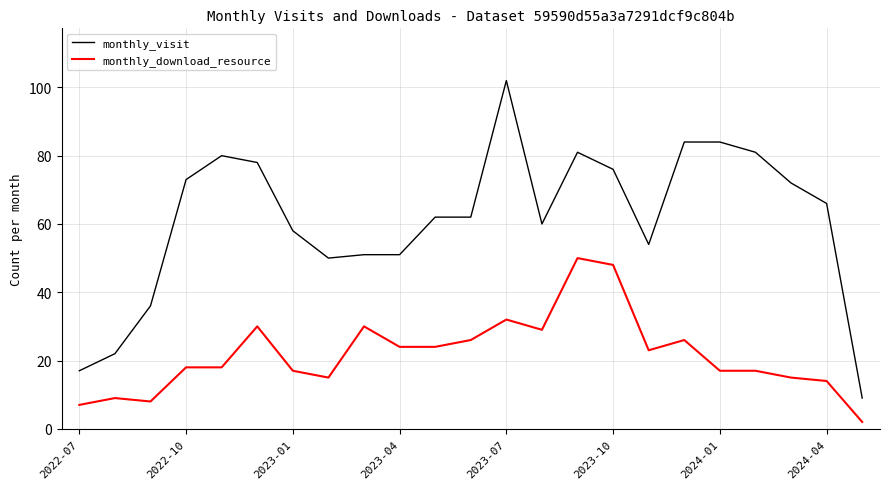

What are all the series names shown in the legend?

monthly_visit, monthly_download_resource